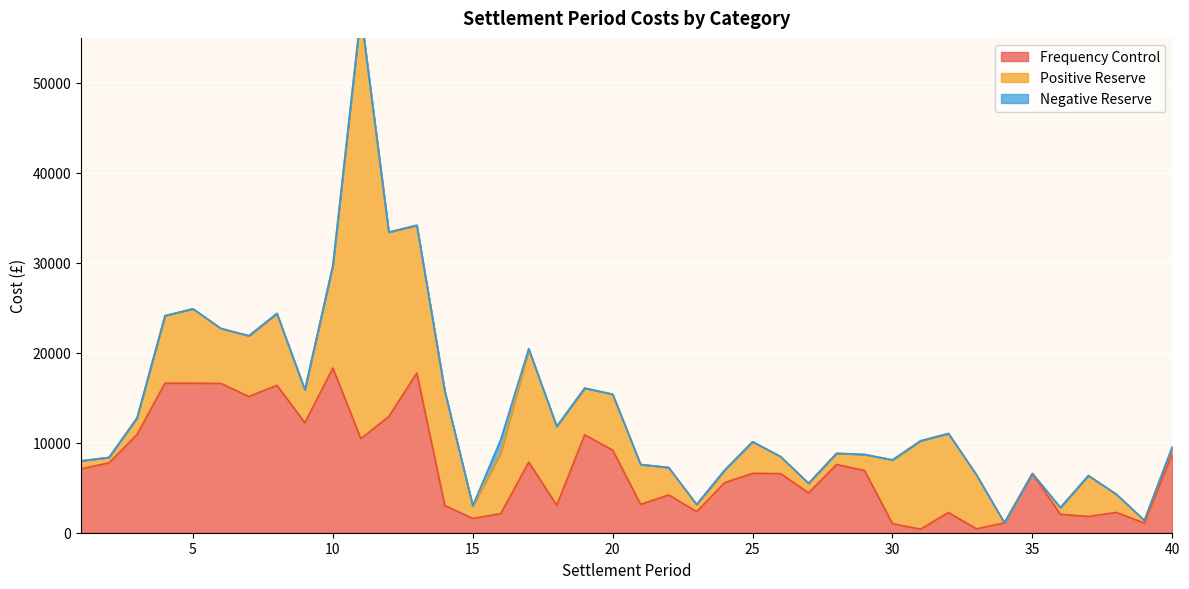

List the series in order of their peak value, lowest first.

Negative Reserve, Frequency Control, Positive Reserve